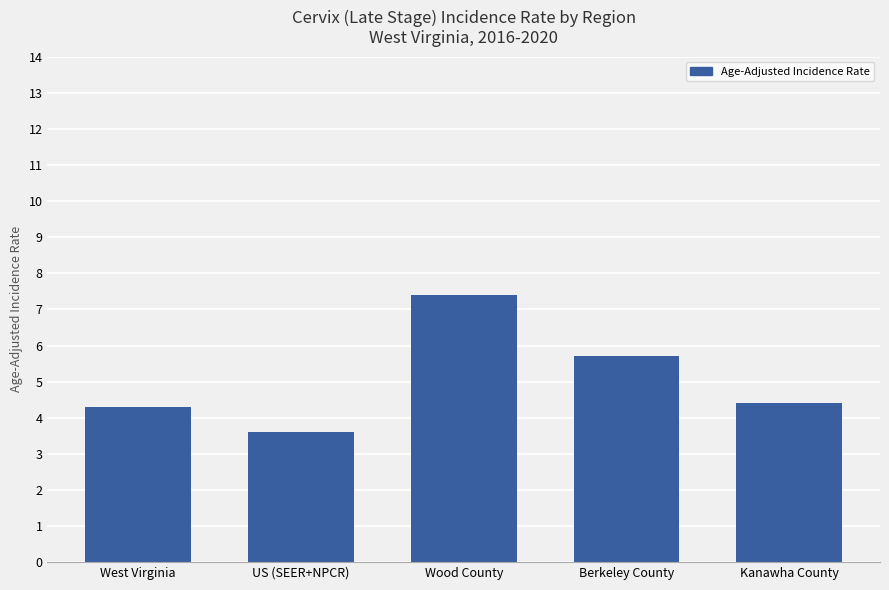

How many values are below 4?

1